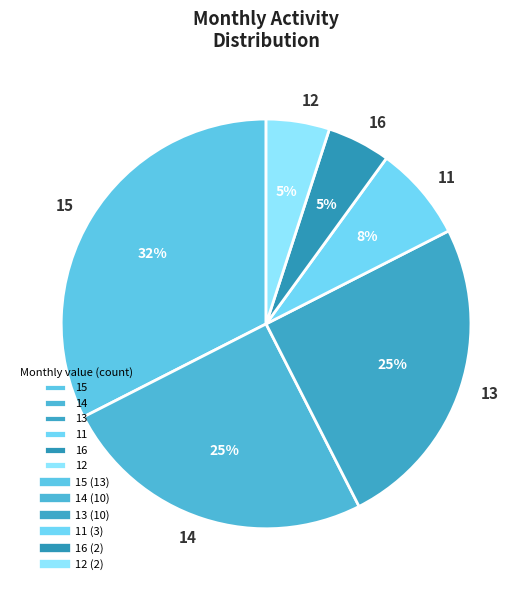

Is there any slice that represents more than half of the pie?

No